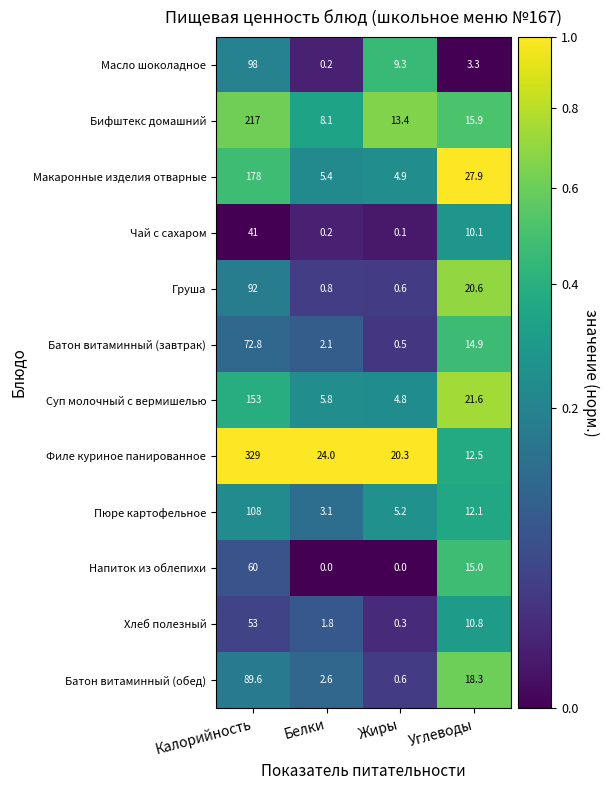

How many series are shown in this chart?

12